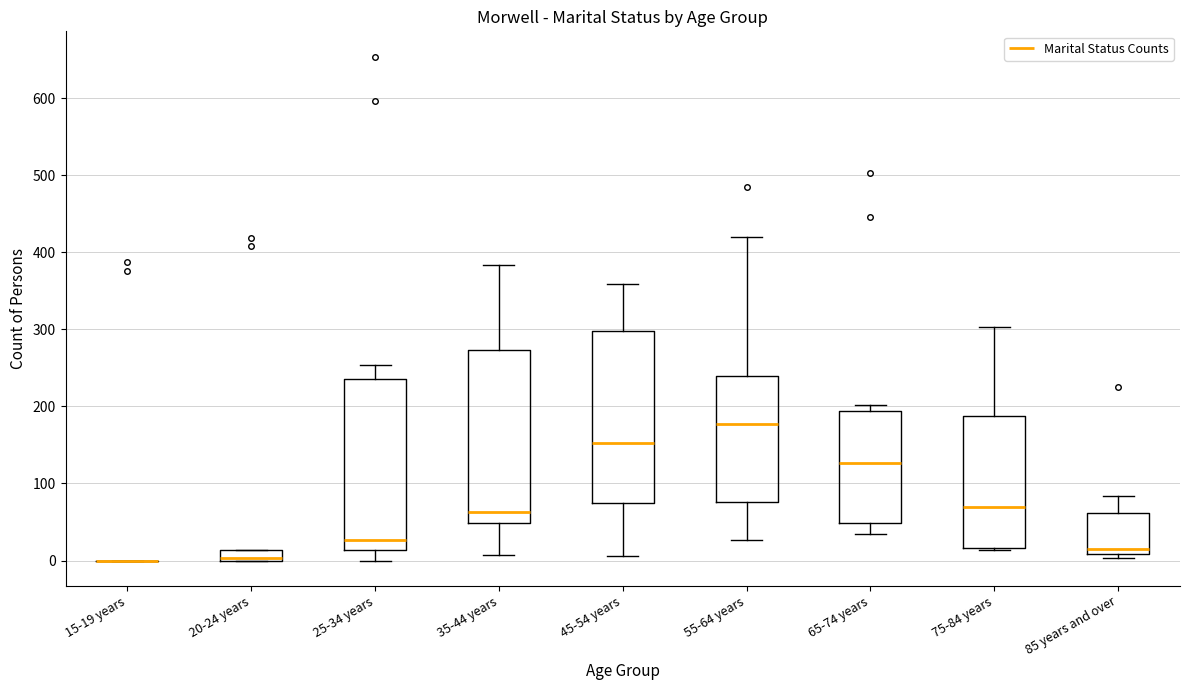

Where does the lower whisker of the box for 65-74 years end on the y-axis? The values are not printed on the chart, so give them approximately, as read against the axis.

30